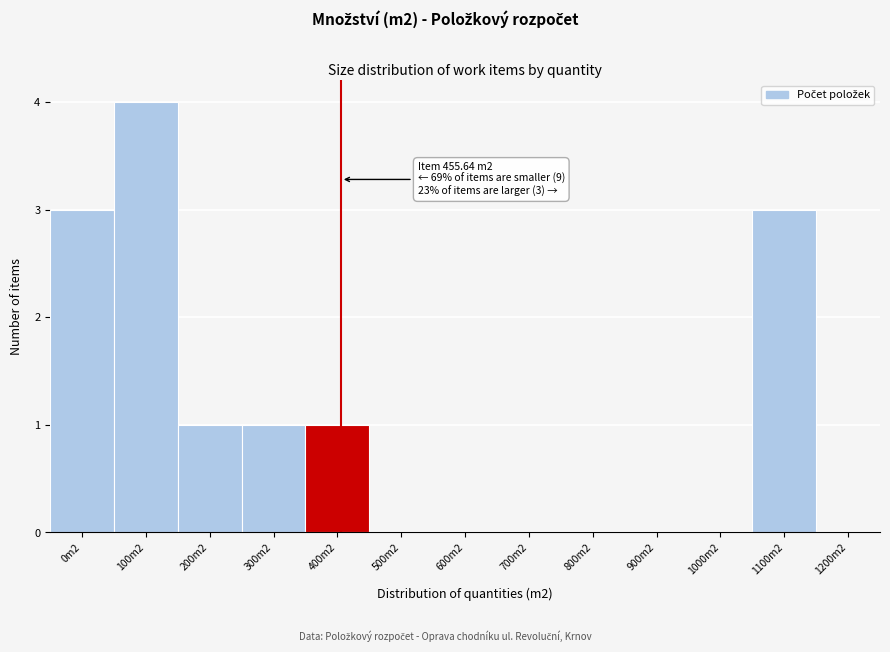

Reading left to right, what are all the values shown in this chart?

0m2=3	100m2=4	200m2=1	300m2=1	400m2=1	500m2=0	600m2=0	700m2=0	800m2=0	900m2=0	1000m2=0	1100m2=3	1200m2=0